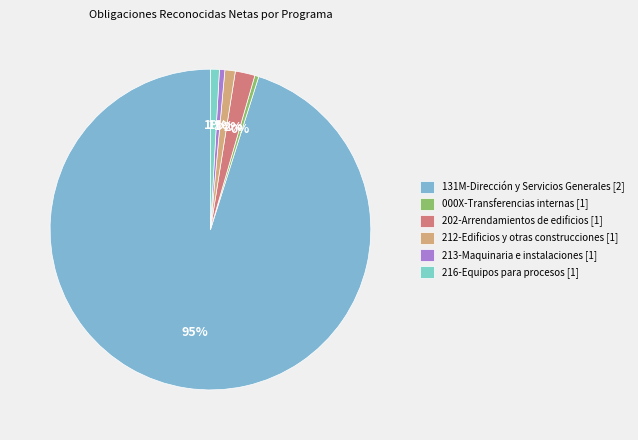

Is there any slice that represents more than half of the pie?

Yes